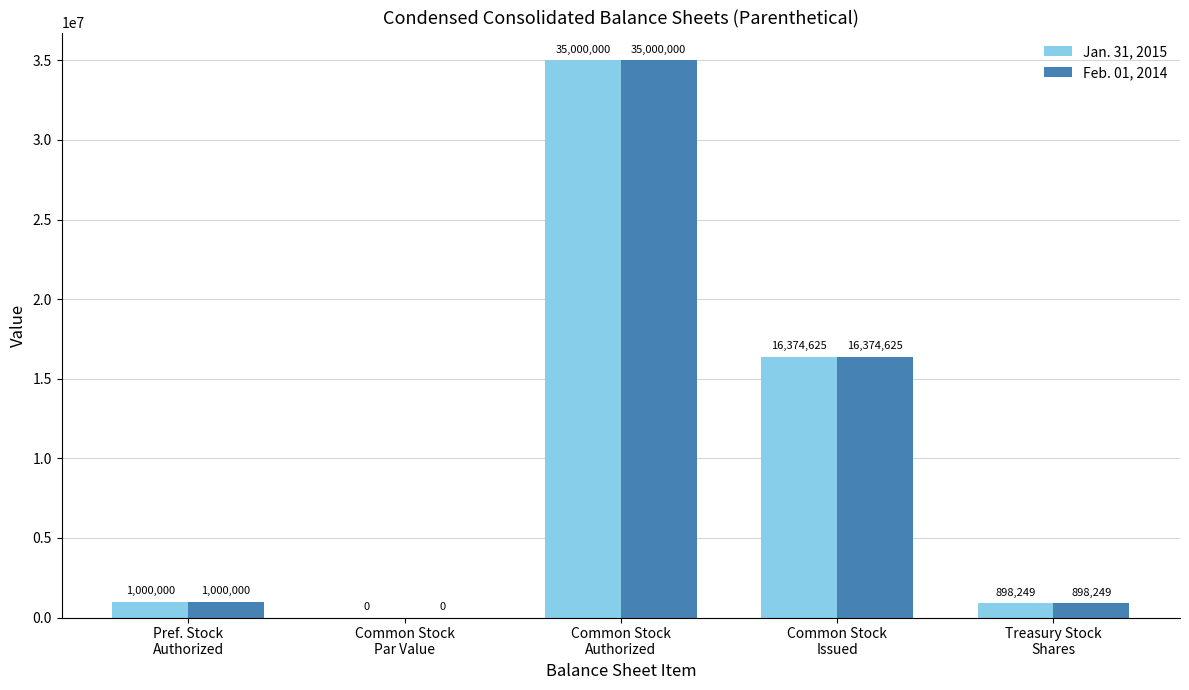

The Feb. 01, 2014 series shows 14685115.2 at Common Stock
Authorized. True or false?

False